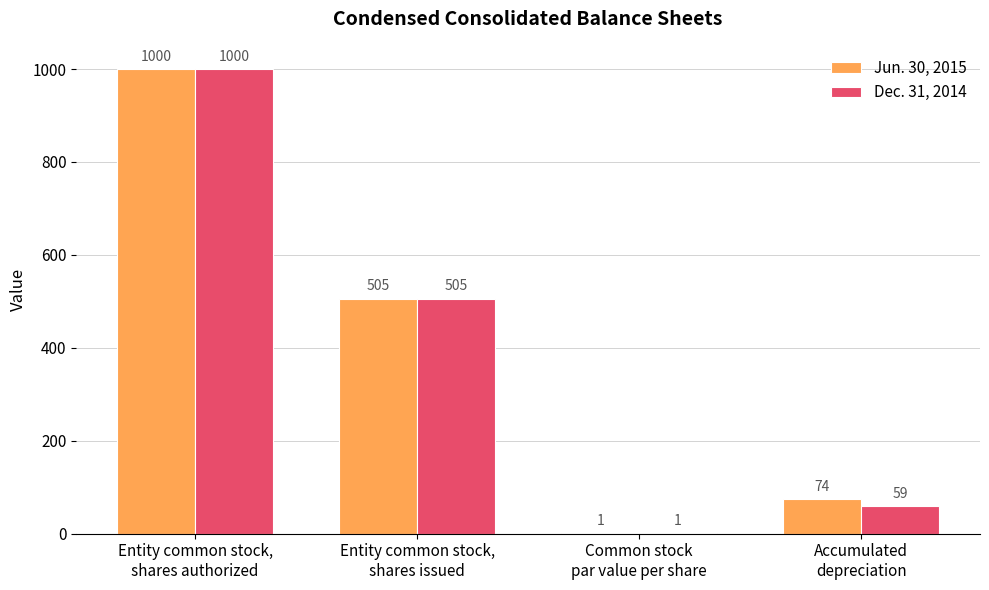

Between Entity common stock,
shares authorized and Entity common stock,
shares issued, which series saw the biggest shift?

Jun. 30, 2015